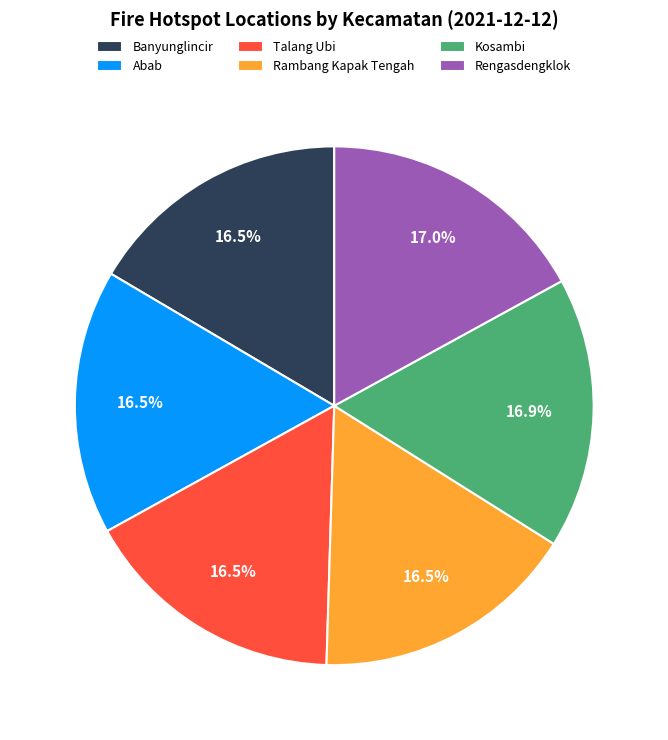

Is Kosambi the majority of the pie?

No